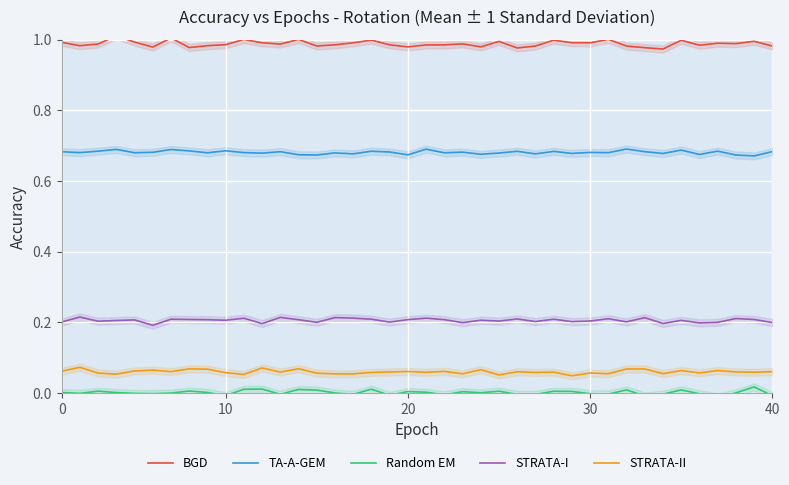

How many series are shown in this chart?

5